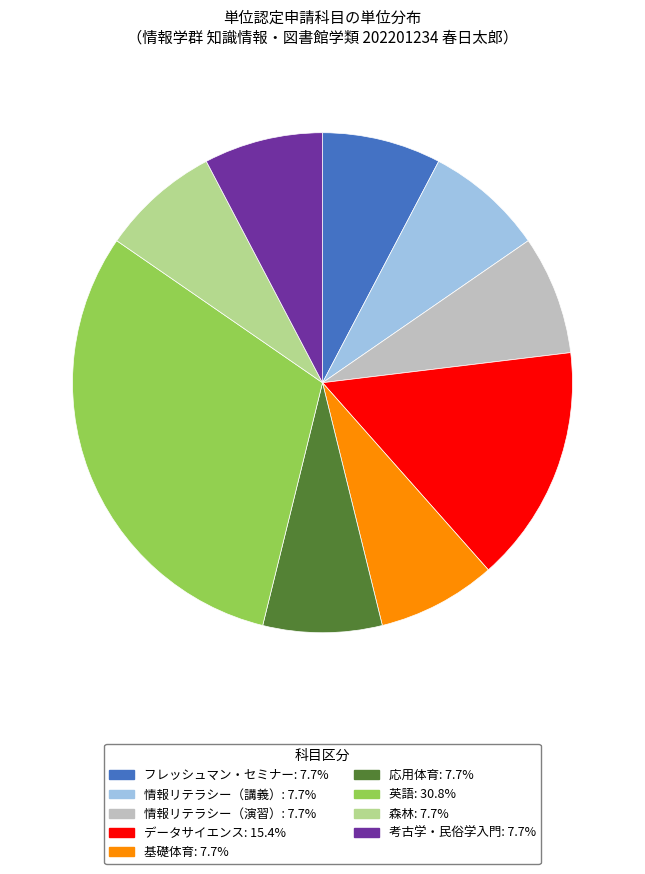

Do フレッシュマン・セミナー and 情報リテラシー（演習） together represent more than half of the pie?

No